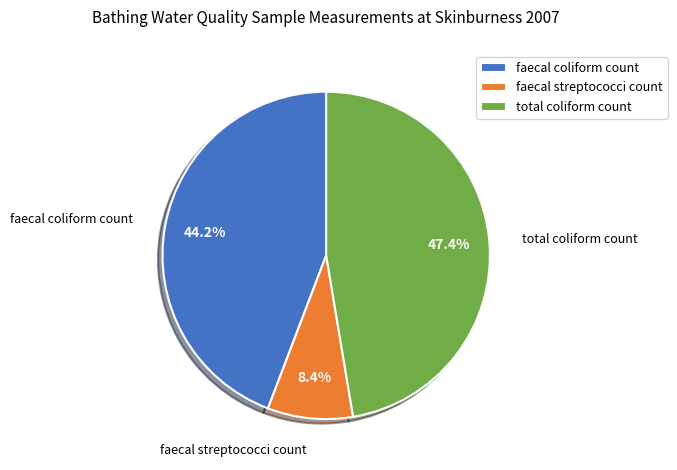

Does faecal streptococci count account for over 50% of the chart?

No